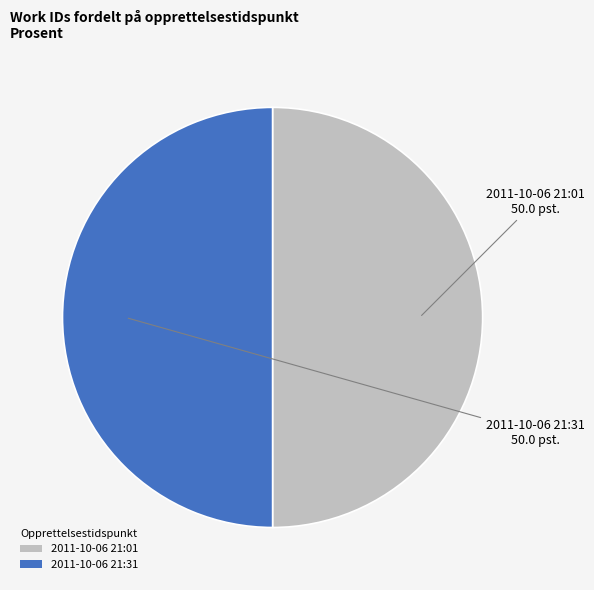

True or false: 2011-10-06 21:31 accounts for 45% of the total.

False